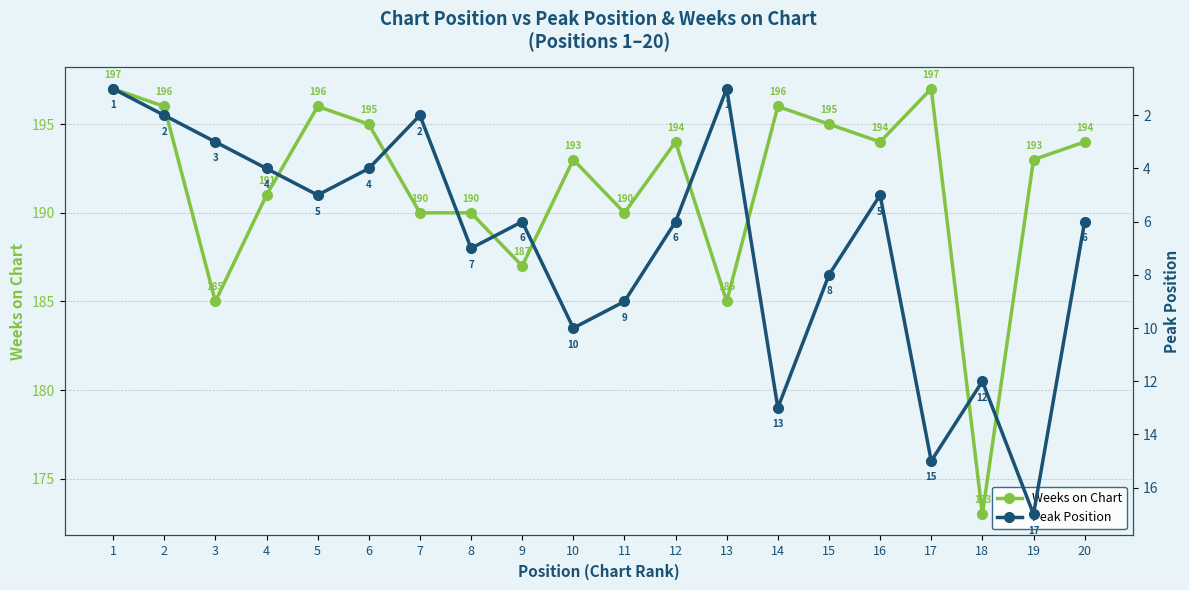

How many data points in Weeks on Chart are above 194?

7